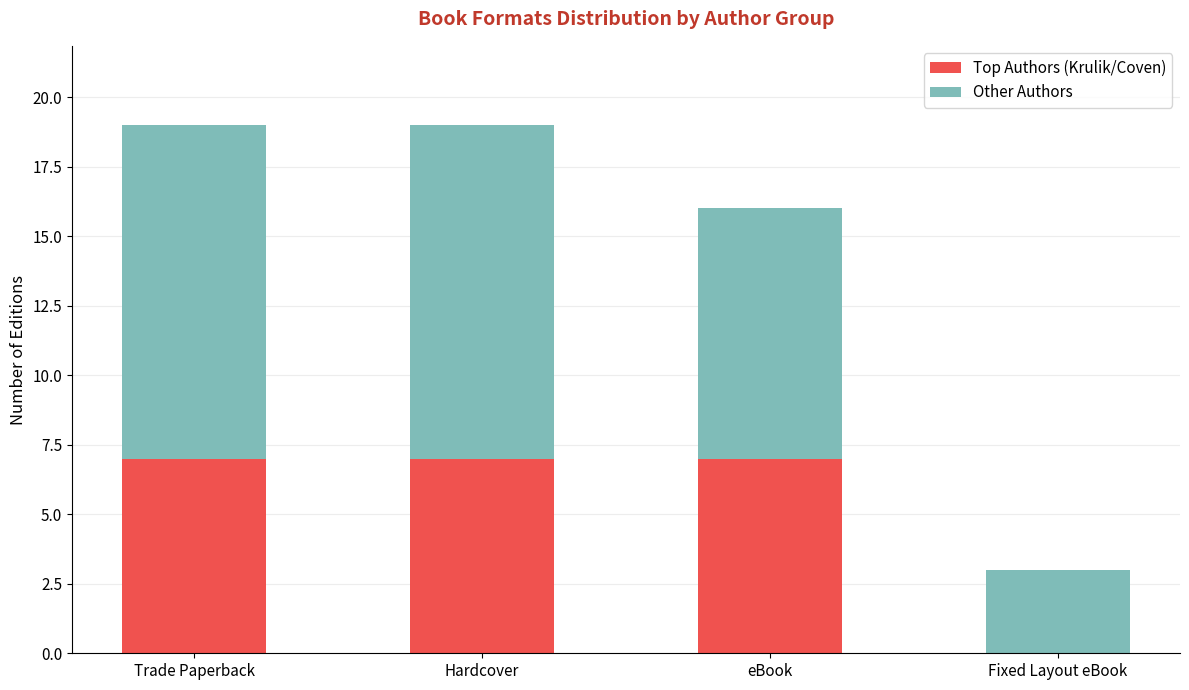

What is the sum of the Top Authors (Krulik/Coven) values at eBook and Trade Paperback?

14